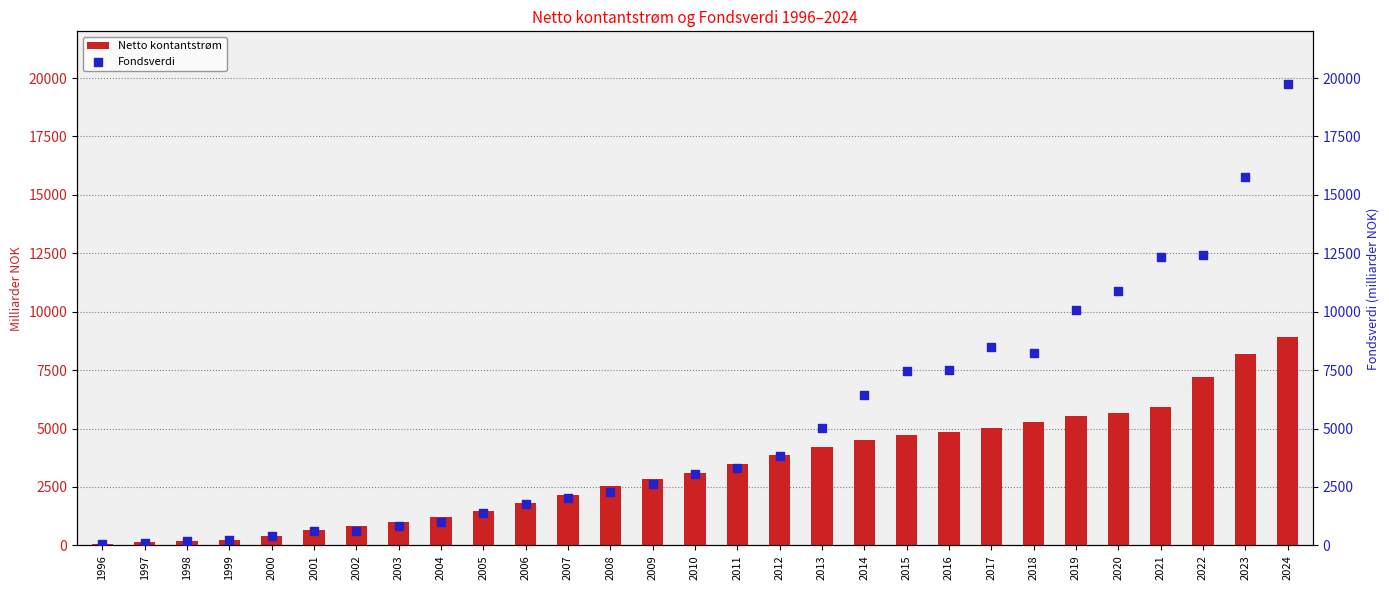

Which series contains the lowest Y value?

Fondsverdi